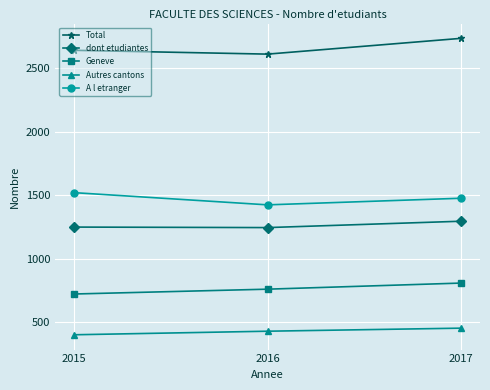

Which label corresponds to the largest value in the chart?

2017